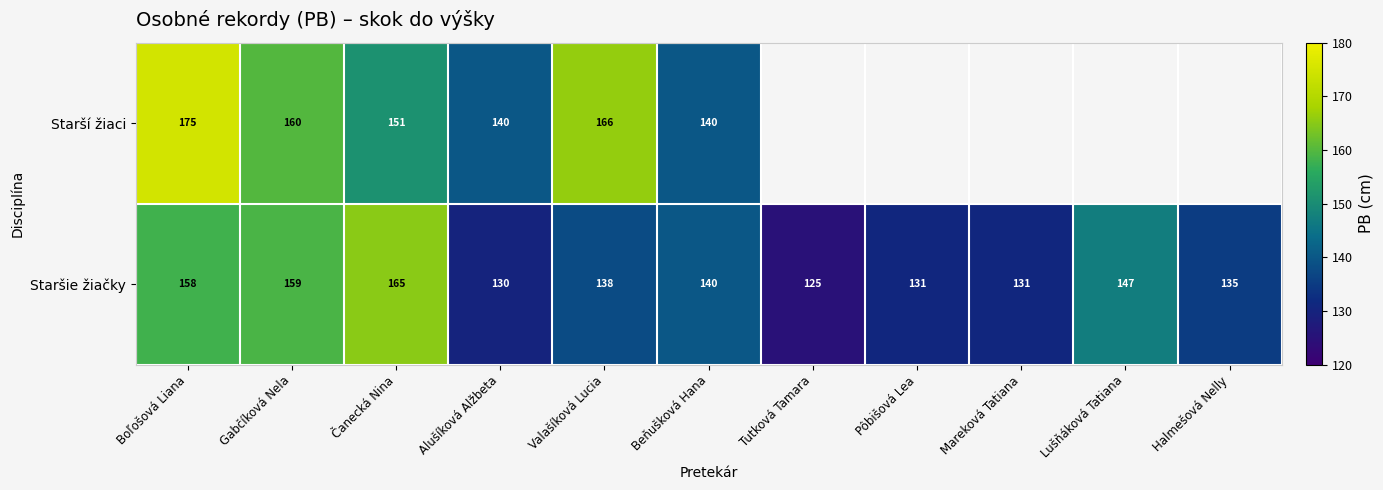

At which category is the sum across all series the highest?

Boľošová Liana